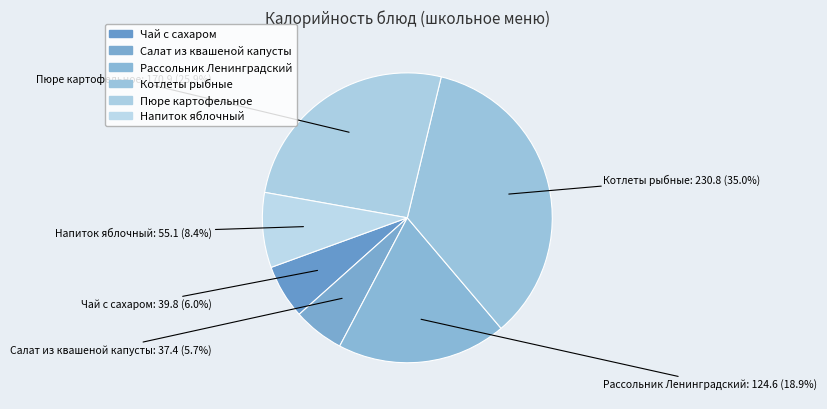

What percentage is the Салат из квашеной капусты slice, to the nearest percent?

6%